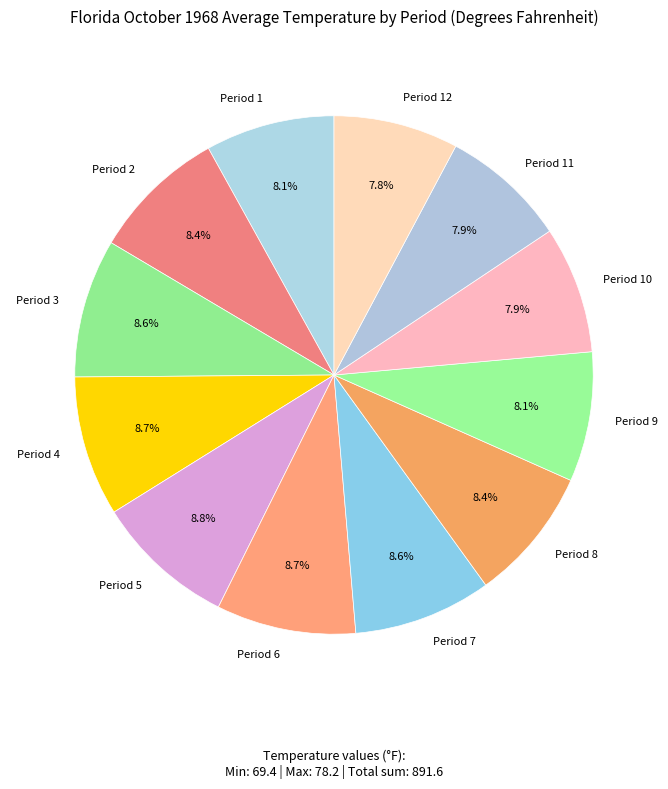

Combined, what portion of the pie is Period 7 and Period 5?

17.4%